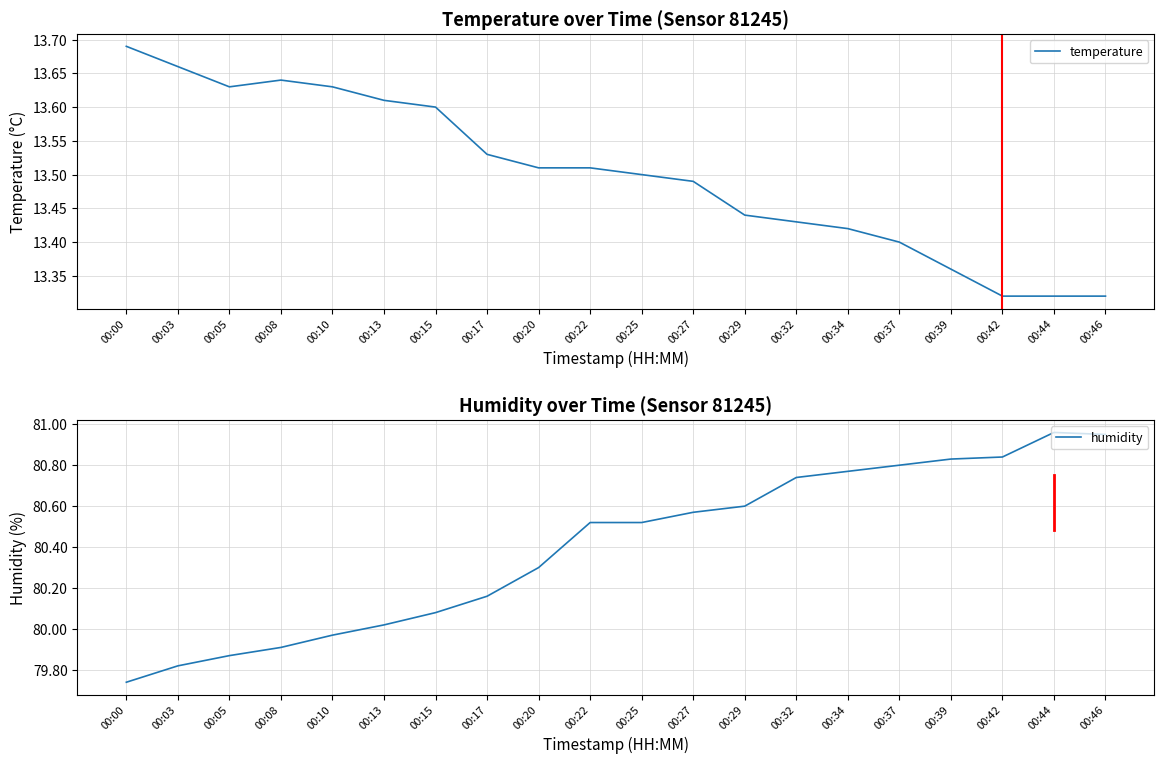

At which category does the chart reach its minimum across all series?

00:42